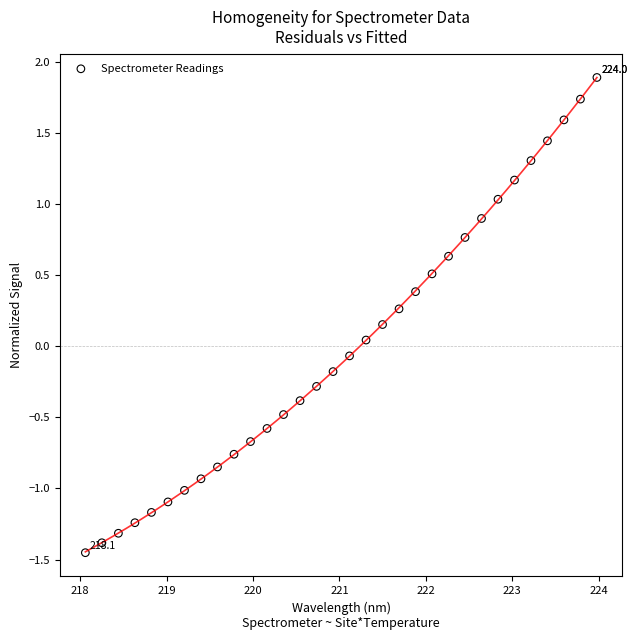

What is the range of Y values (max minus min)?

3.3